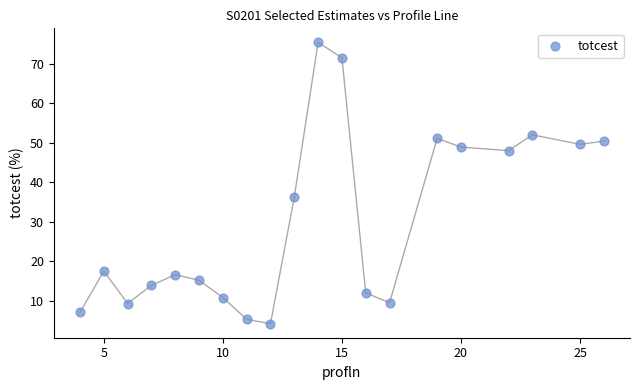

What Y value in the scatter plot is closest to 39?

36.3